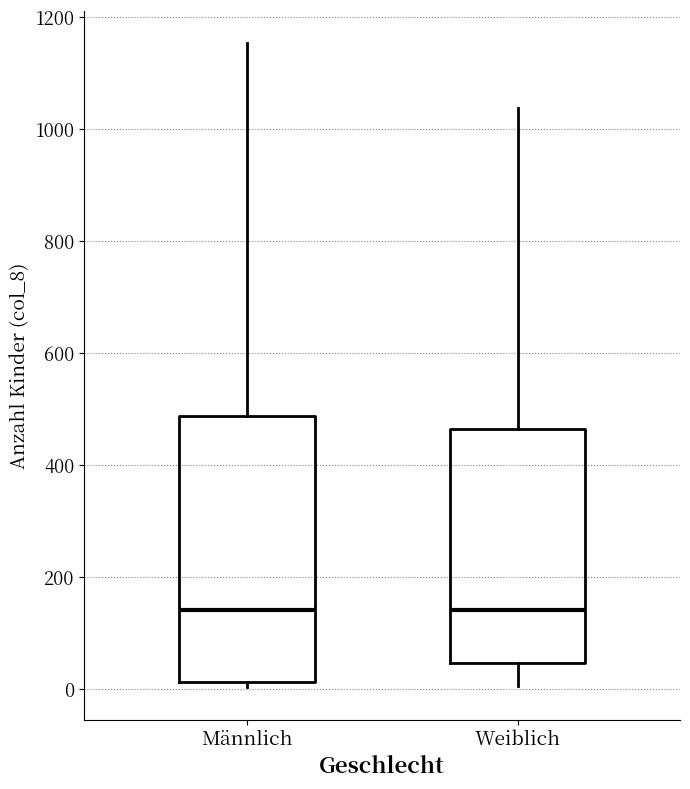

Where is the upper edge of the box for Männlich on the y-axis? The values are not printed on the chart, so give them approximately, as read against the axis.

480